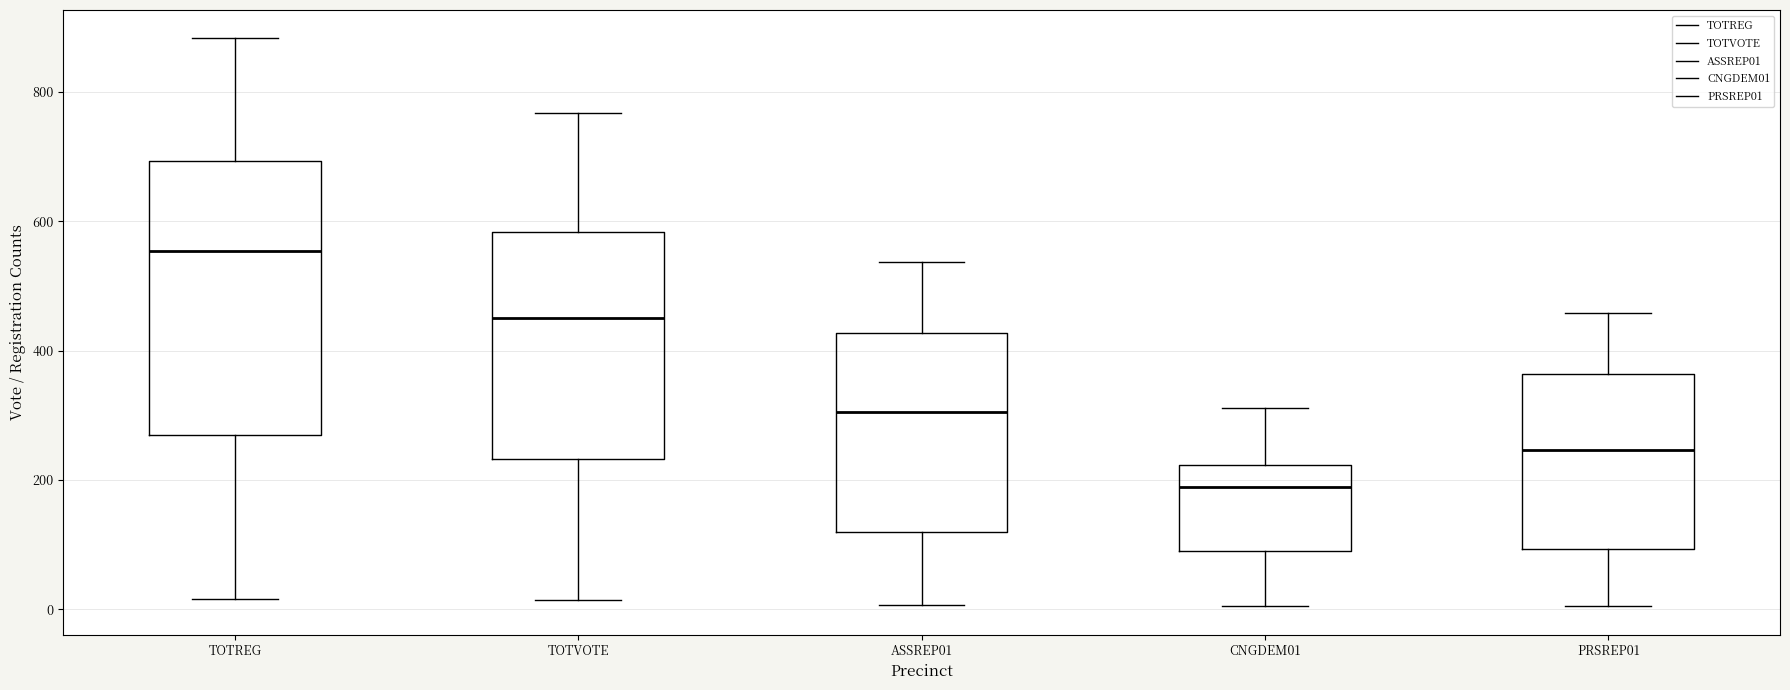

Reading left to right, read every box against the y-axis: the position of its median line, the range the box covers, and the ends of its whiskers. The values are not printed on the chart, so give them approximately, as read against the axis.

TOTREG: median 560, box 260 to 700, whiskers 20 to 880
TOTVOTE: median 460, box 240 to 580, whiskers 20 to 760
ASSREP01: median 300, box 120 to 420, whiskers 0 to 540
CNGDEM01: median 200, box 100 to 220, whiskers 0 to 320
PRSREP01: median 240, box 100 to 360, whiskers 0 to 460